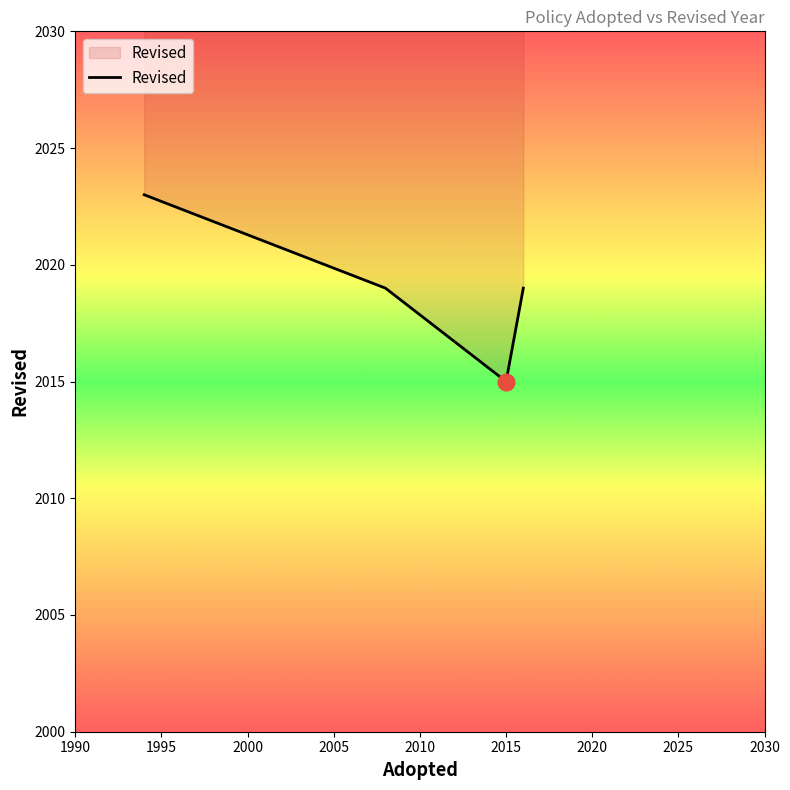

How many values are below 2019?

1